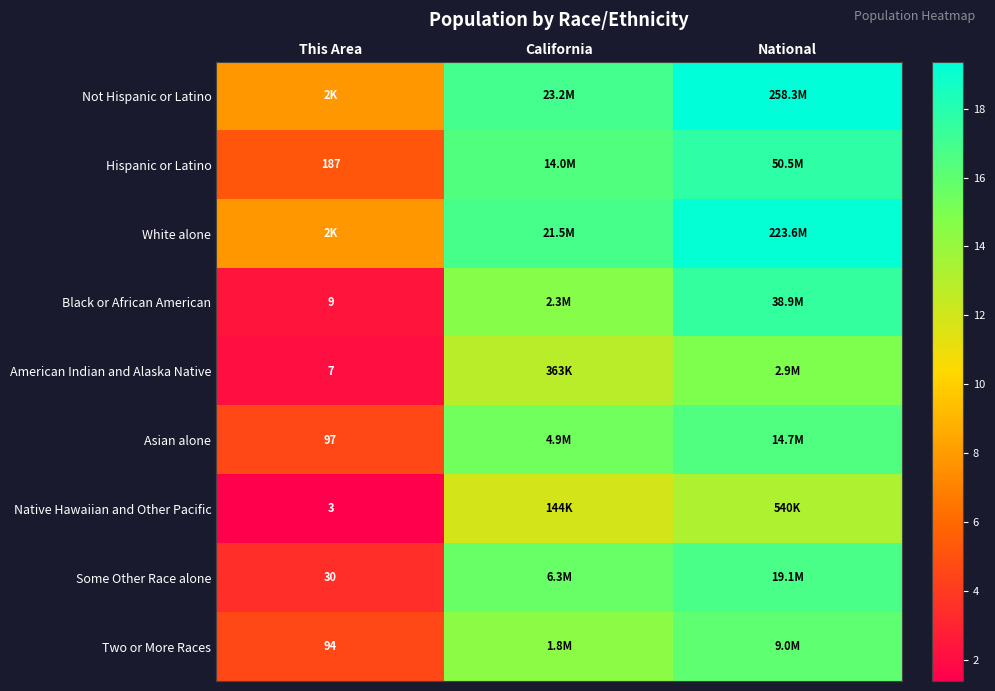

Count the number of data series in this chart.

9